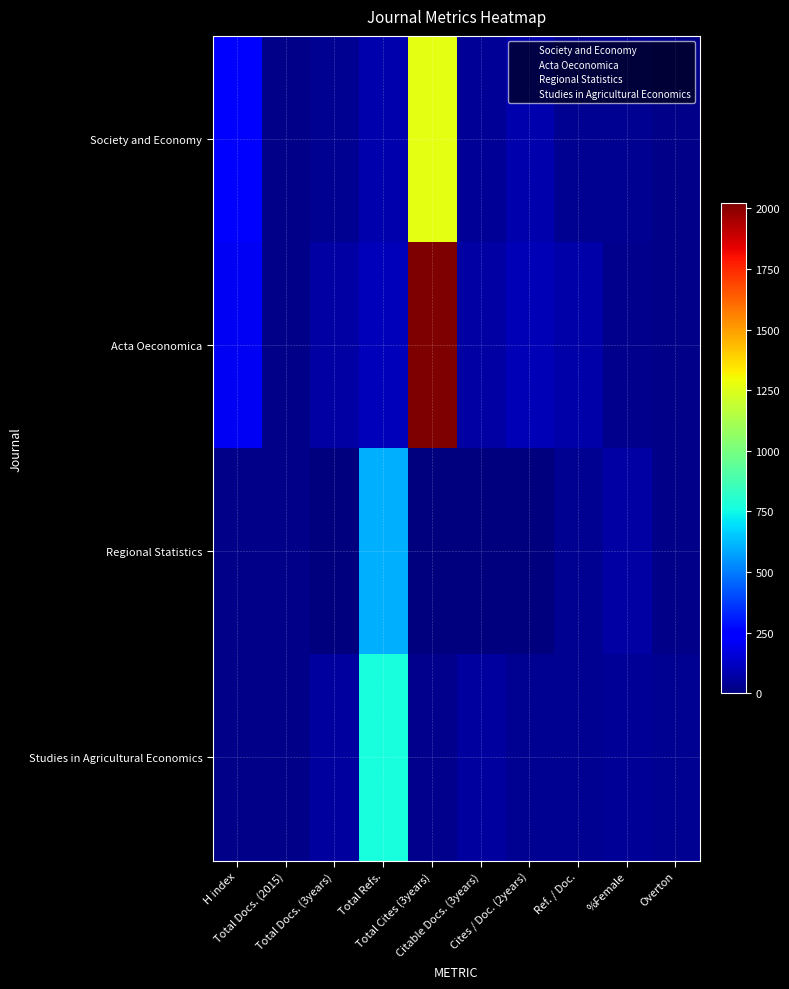

Which label corresponds to the smallest value in the chart?

Total Docs. (3years)